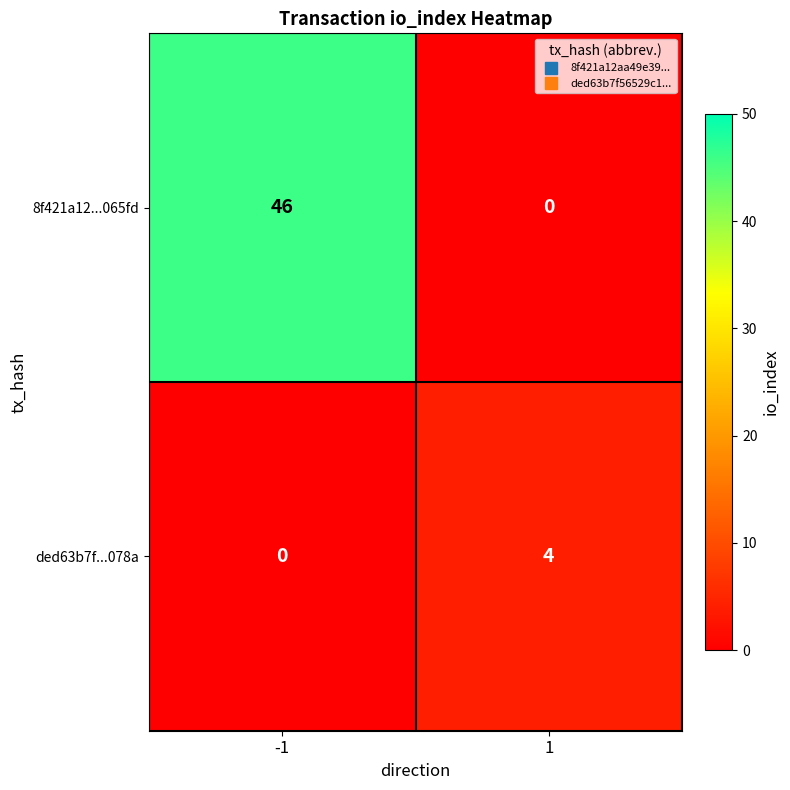

What is the difference between the highest and lowest values at -1?

46